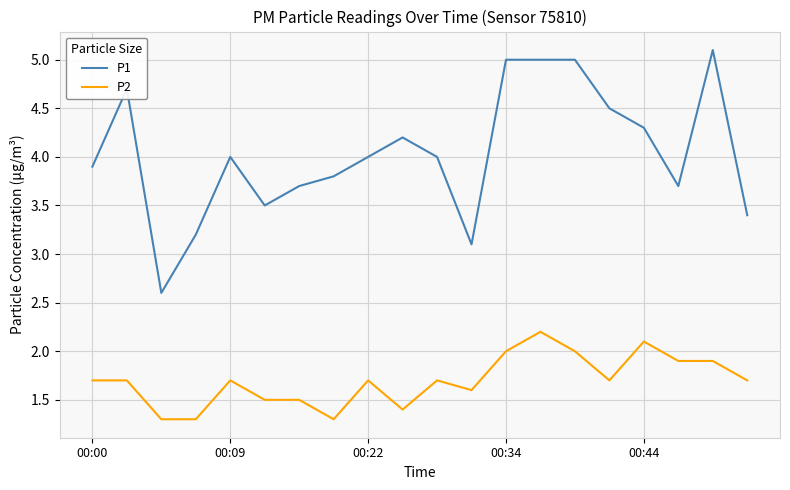

Which series has the largest total across all categories?

P1